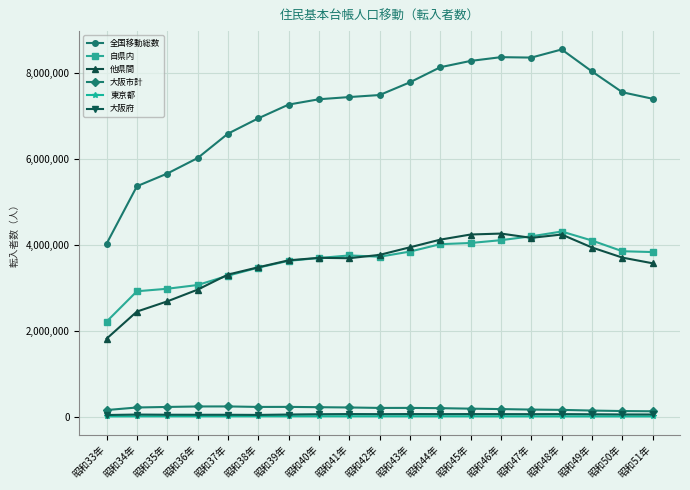

What is the minimum value for 自県内?

2209537